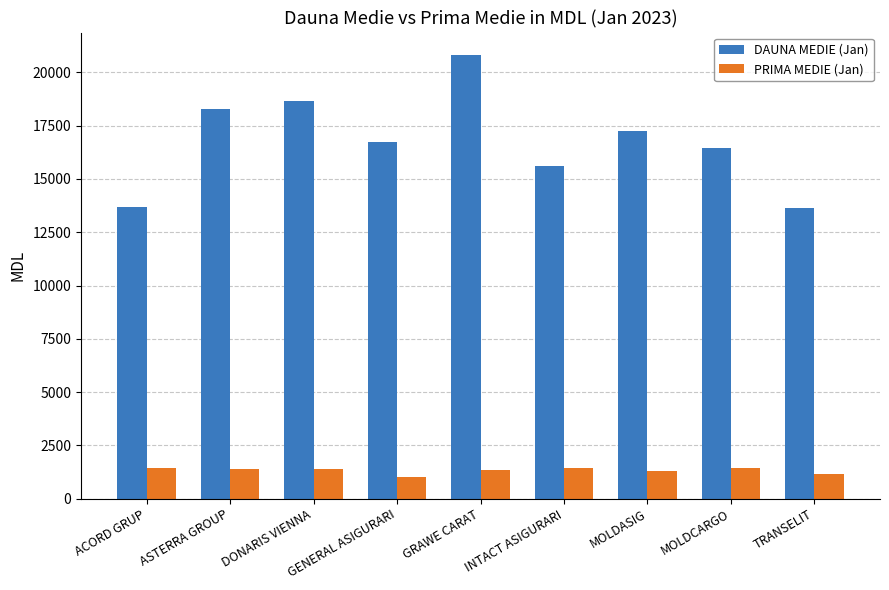

How many data points does each series have?

9